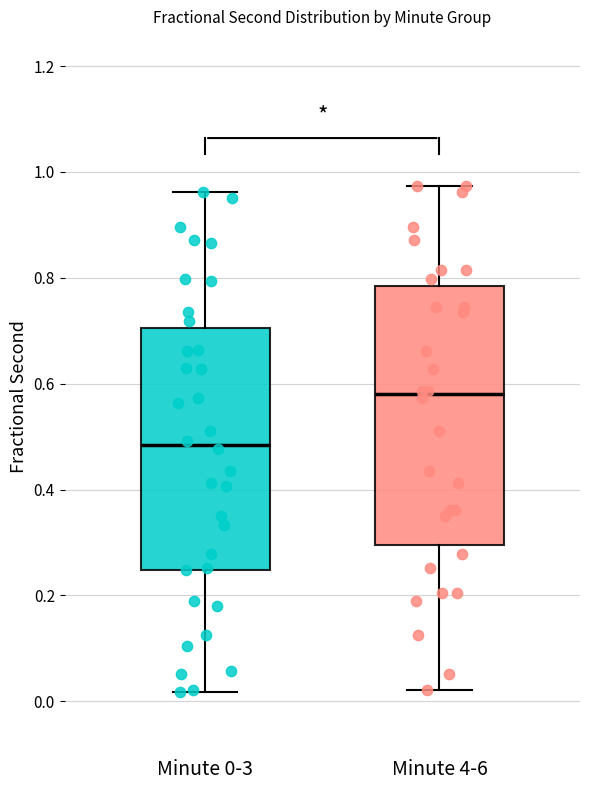

Which box has the lowest median line?

Minute 0-3